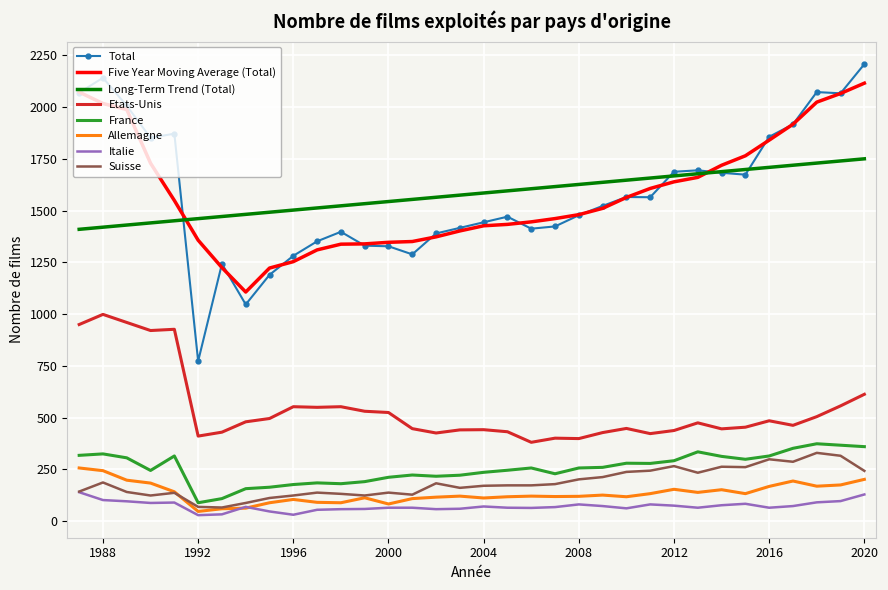

What is the maximum value for Total?

2208.0